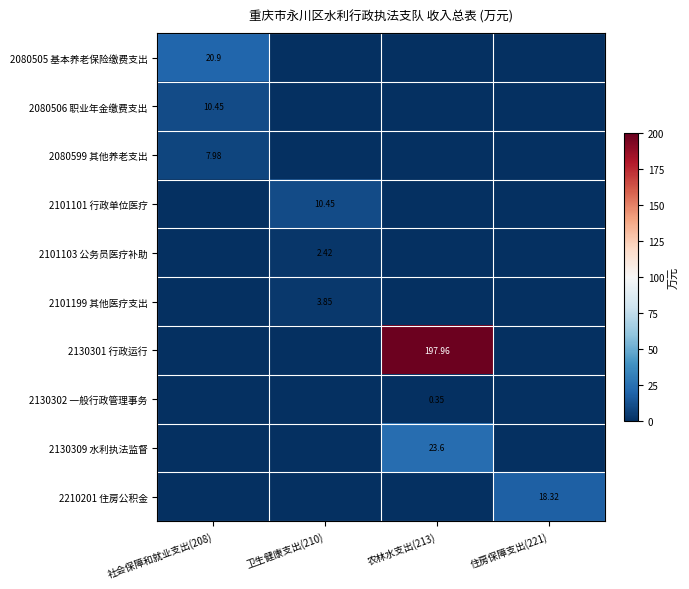

True or false: 2130302 一般行政管理事务 has a value of 0.0 at 卫生健康支出(210).

True